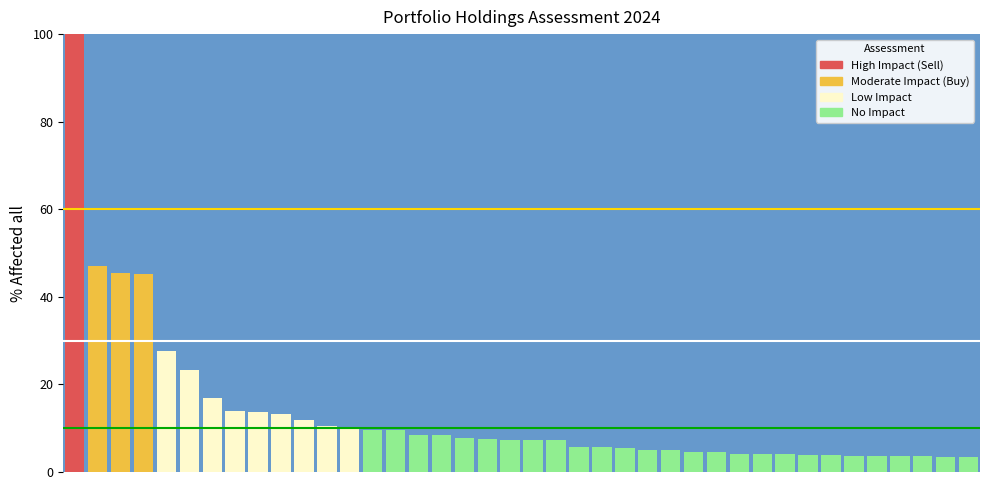

What is the sum of all values?

529.8